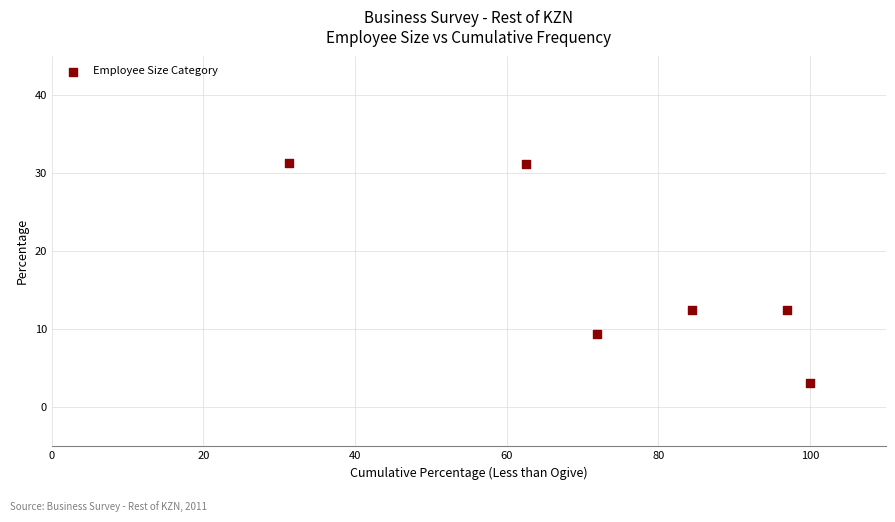

What is the average X value?

74.5